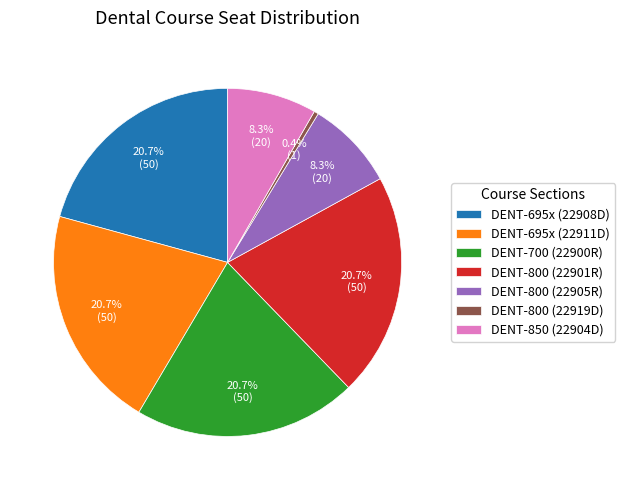

Which category has the smallest portion of the pie?

DENT-800 (22919D)